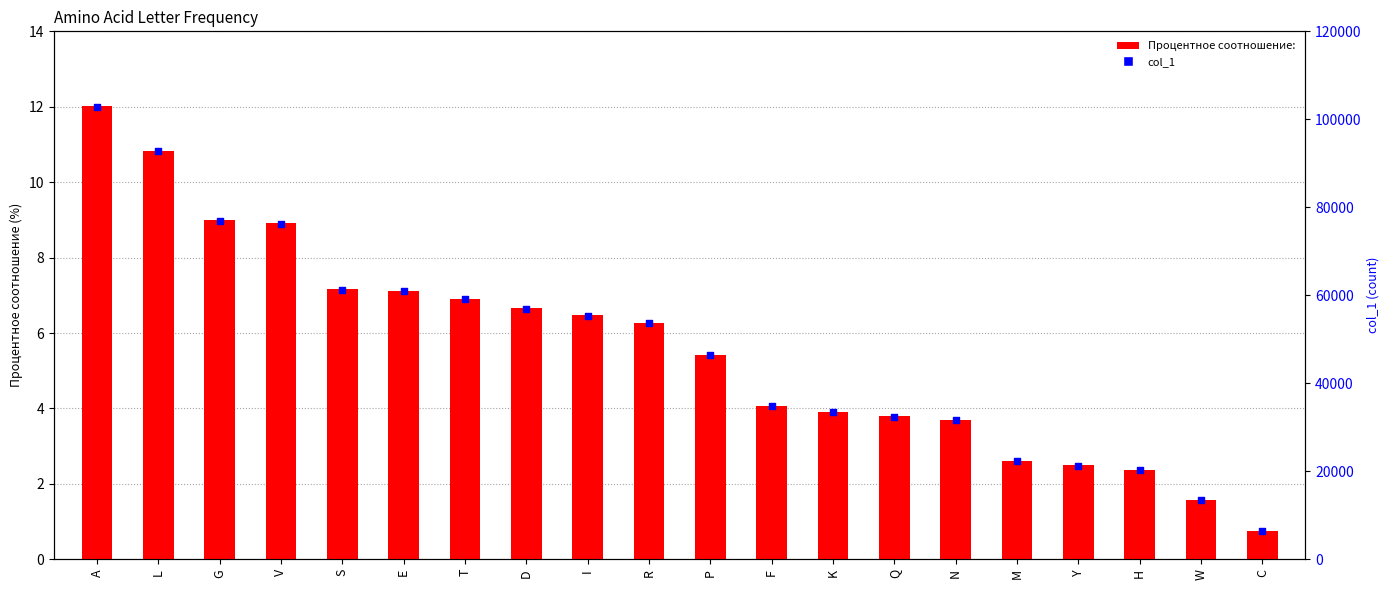

Which series reaches the minimum Y coordinate?

Процентное соотношение: